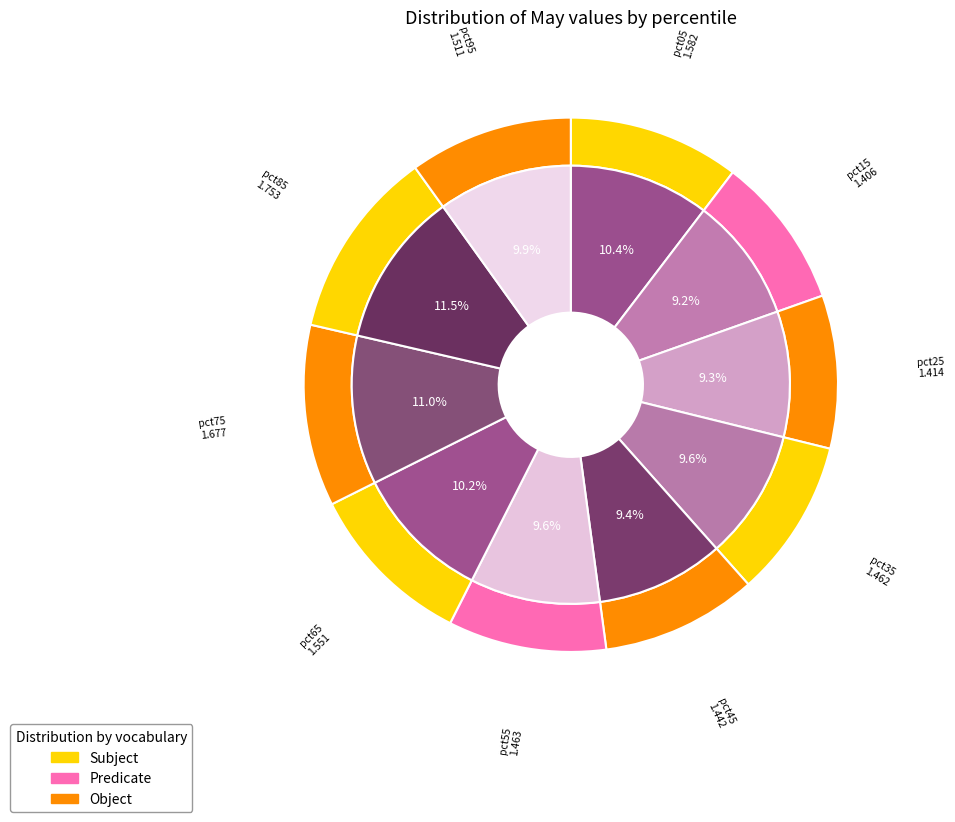

Is pct85 the majority of the pie?

No